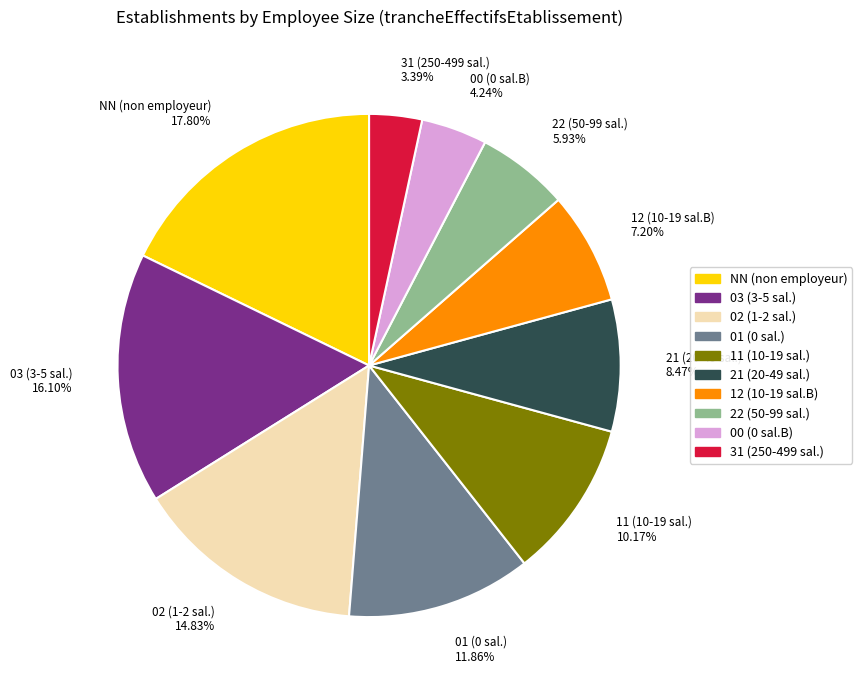

Is the sum of 02 and 00 greater than half?

No